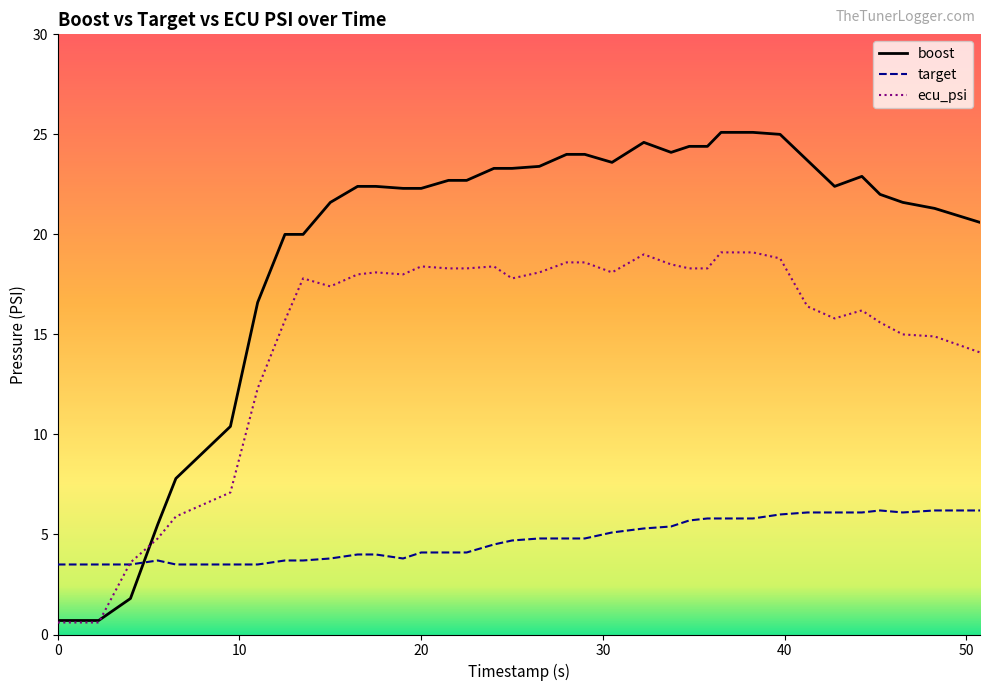

Which series has the largest total across all categories?

boost